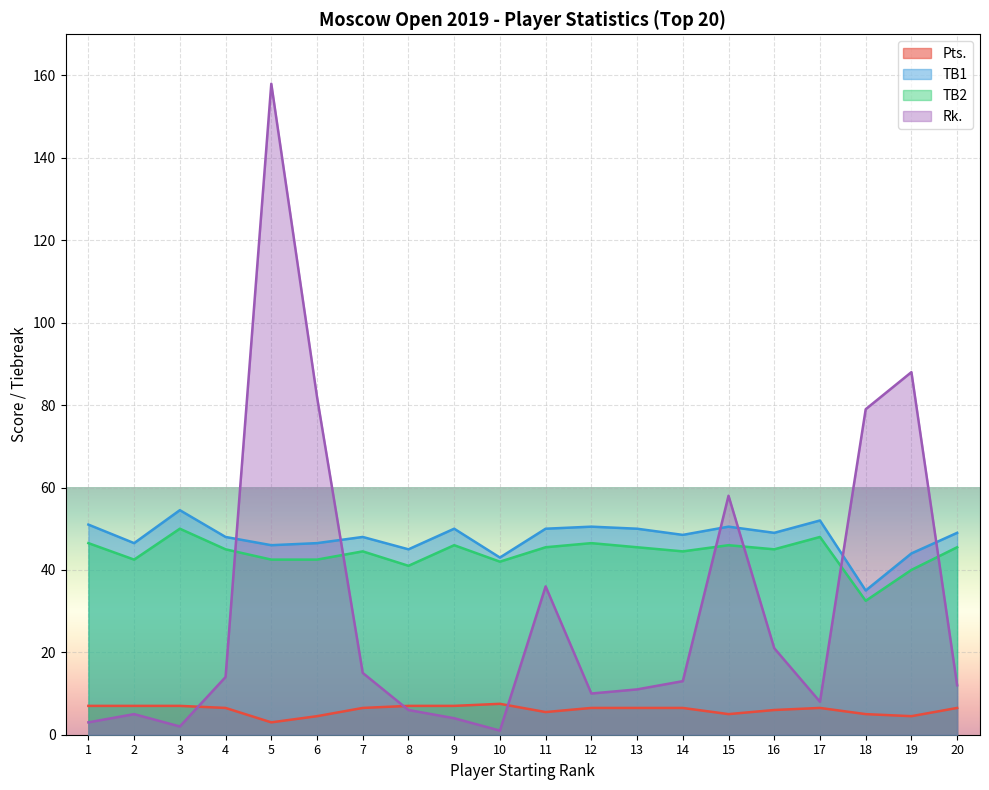

What is the difference between the maximum and minimum values in the TB1 series?

19.5